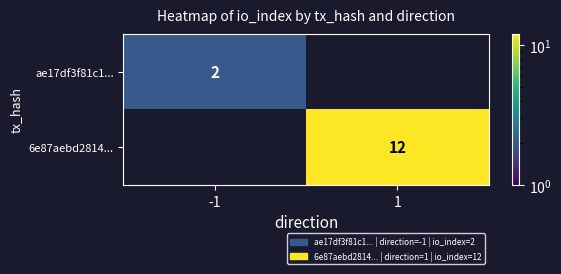

At how many categories does at least one series exceed 7?

1